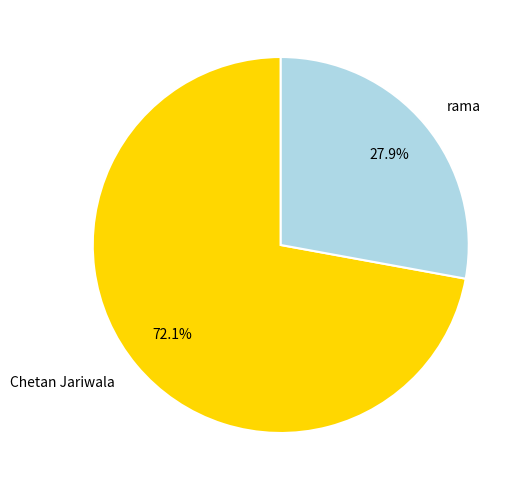

How many segments does this pie chart have?

2